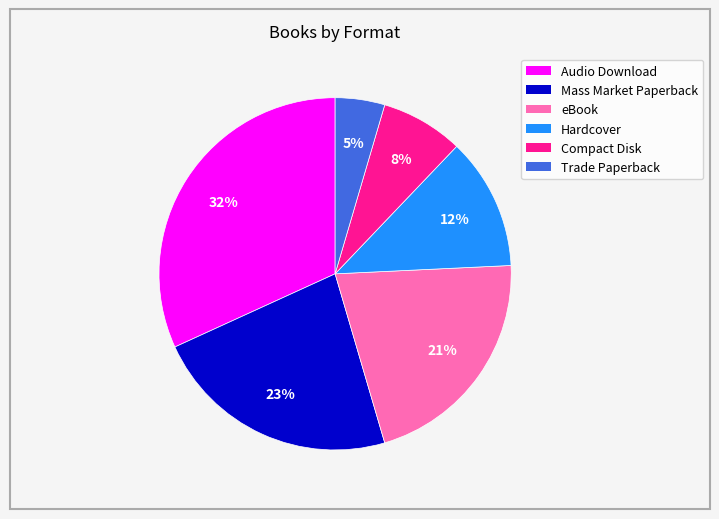

To the nearest percent, what percentage of the pie is Audio Download?

32%